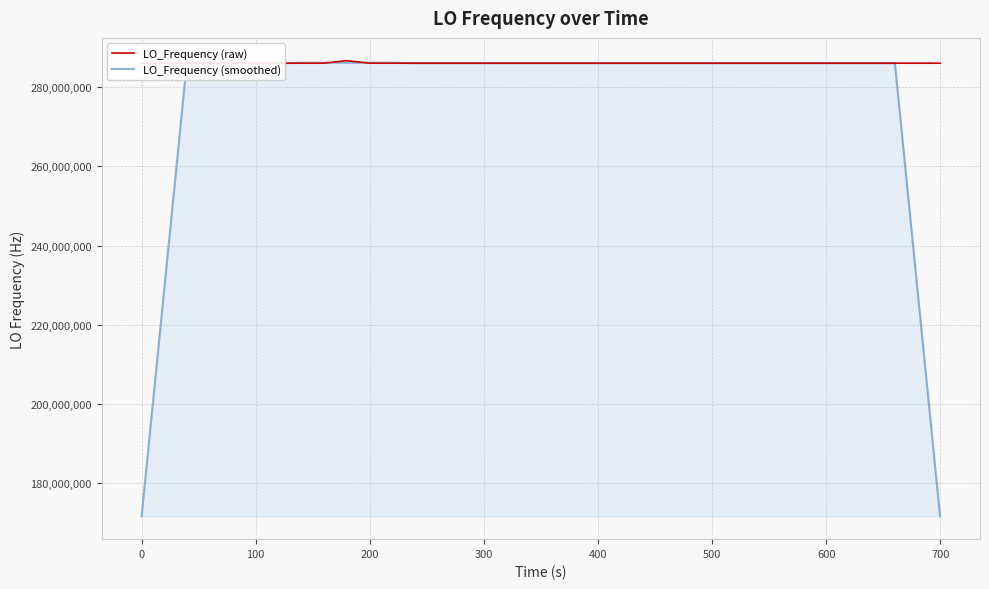

What is the highest value of the LO_Frequency (smoothed) series?

286174381.0